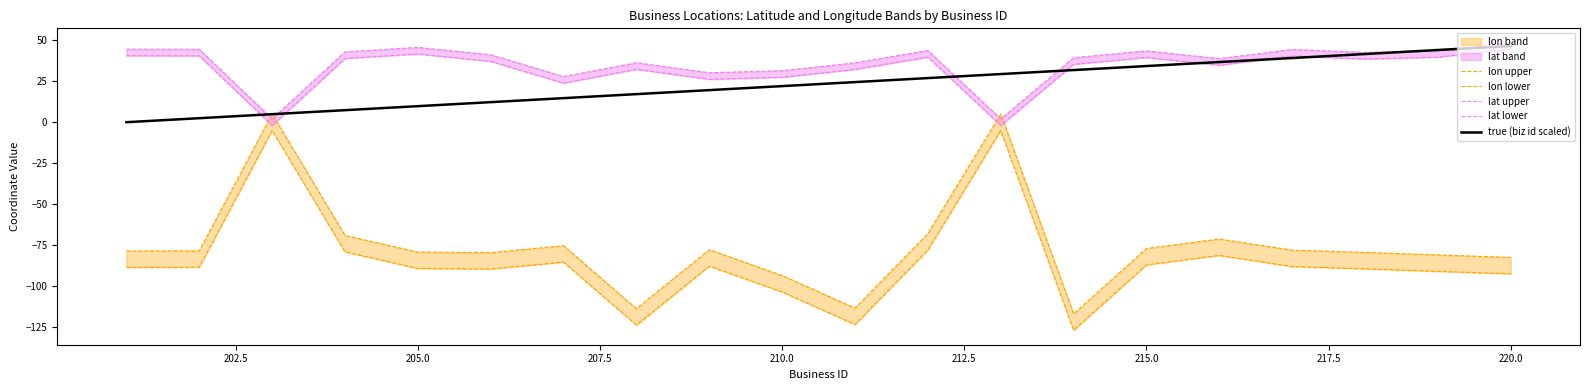

Is it true that true (biz id scaled) equals 30.3 at 210.0?

False